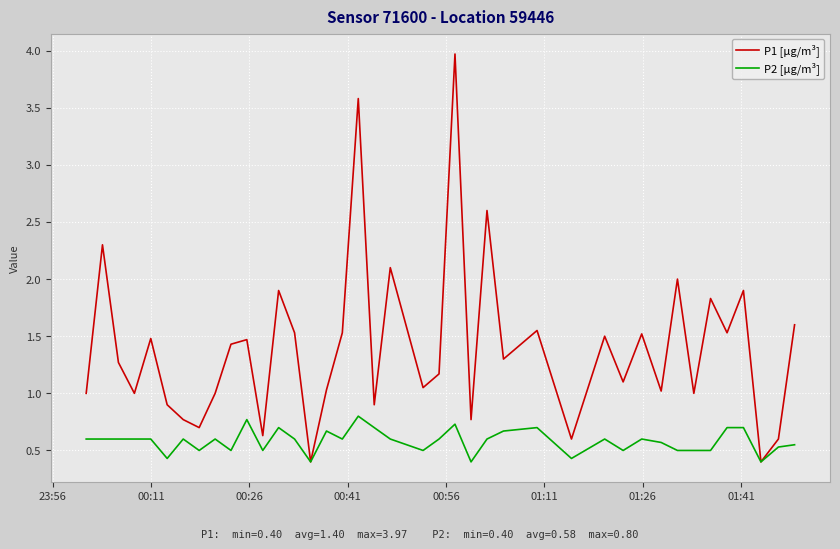

Which series has the largest range (max minus min)?

P1 [µg/m³]